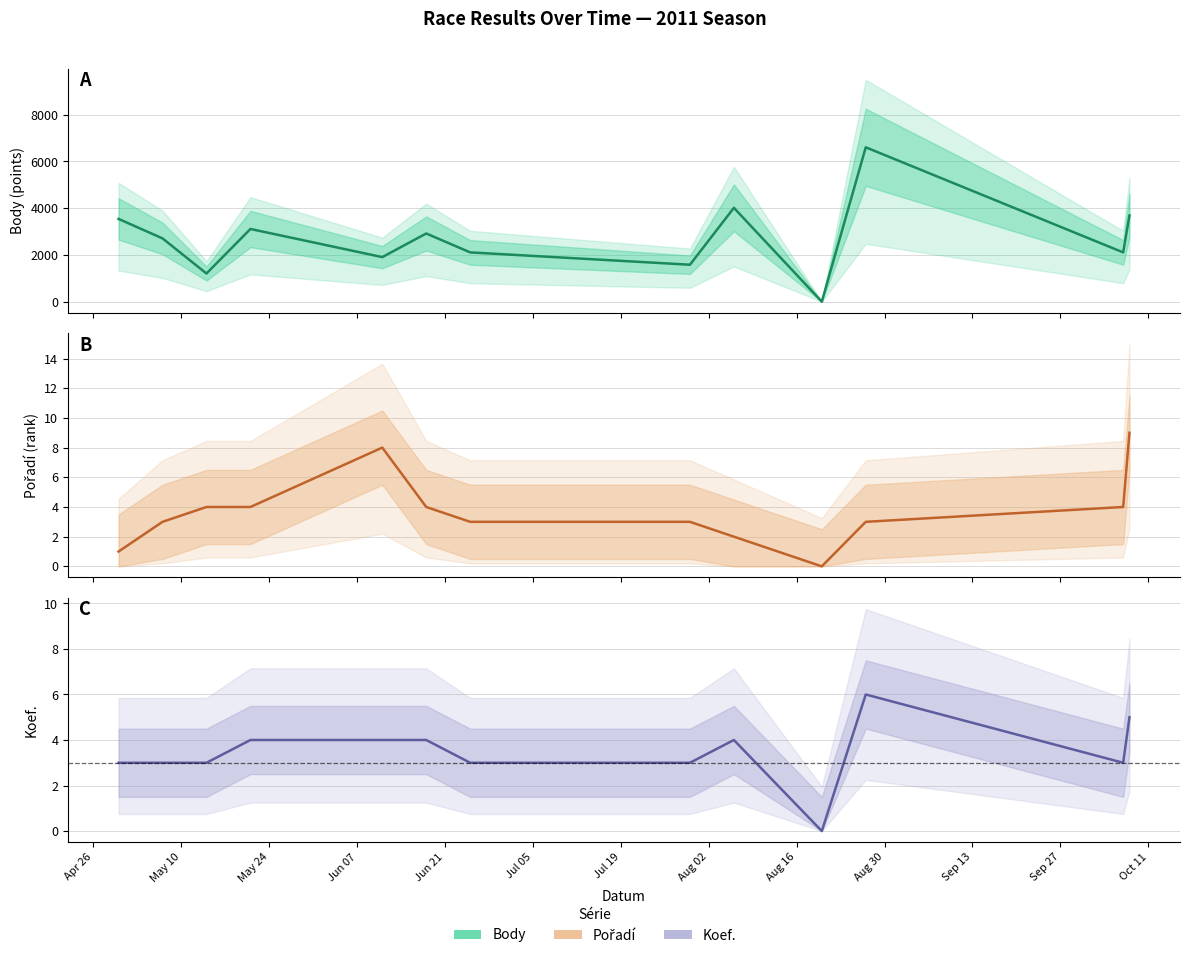

True or false: Body has more than 1 points higher than both neighbors.

True